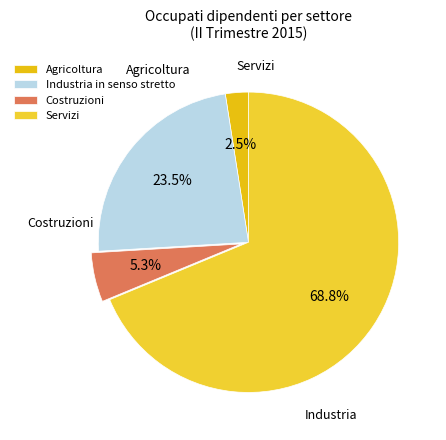

Which slice represents more than half of the pie?

Servizi